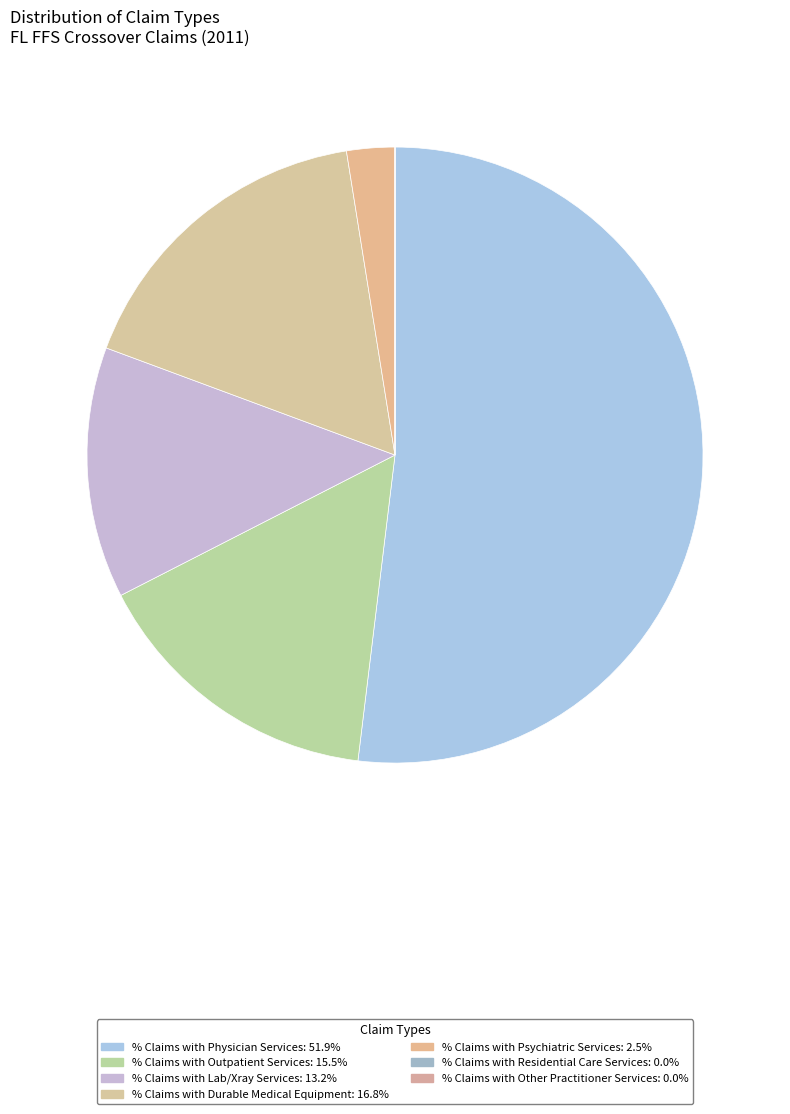

The % Claims with Psychiatric Services slice represents 3% of the pie. True or false?

True